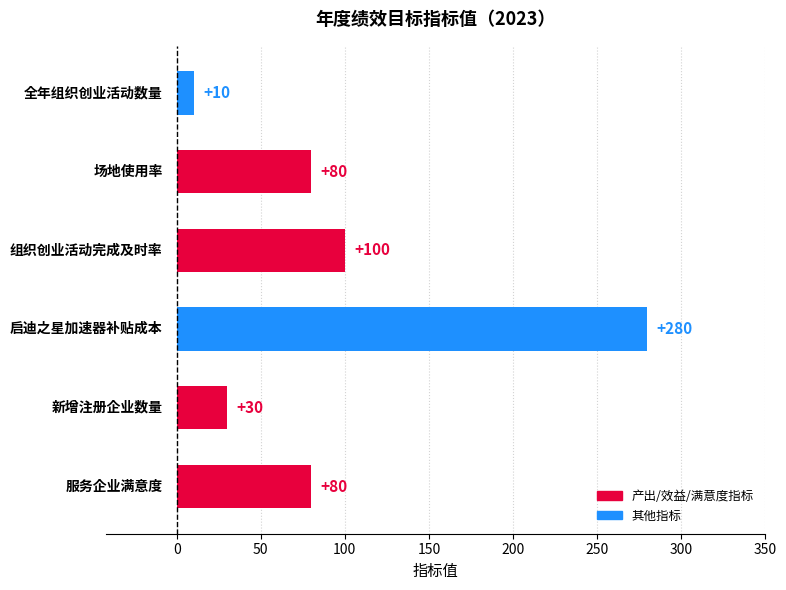

Reading top to bottom, list all the values displayed in this chart.

10	80	100	280	30	80